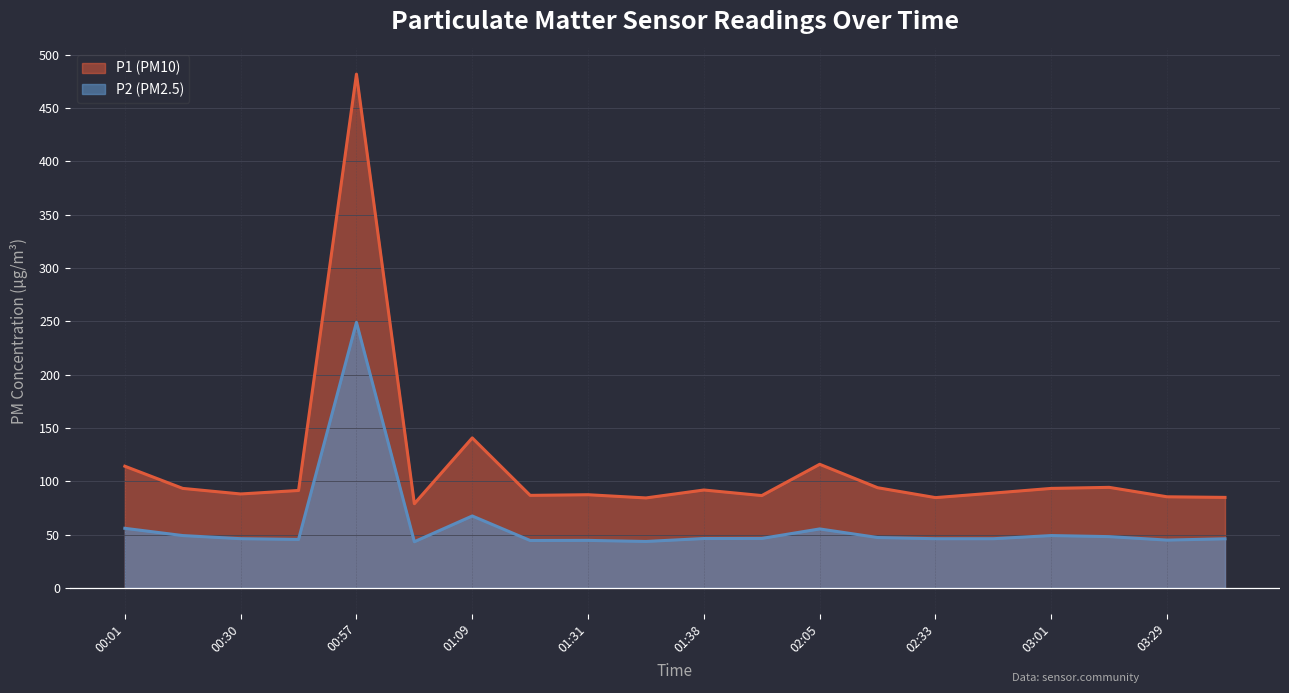

What value does the P2 series have at 01:38?

46.3